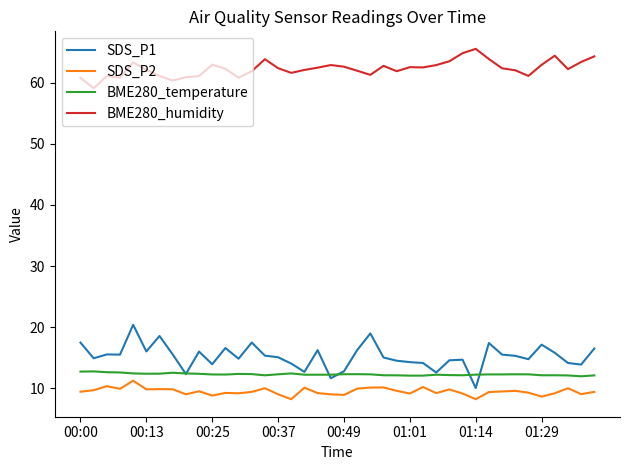

True or false: SDS_P1 and SDS_P2 cross at least once.

False